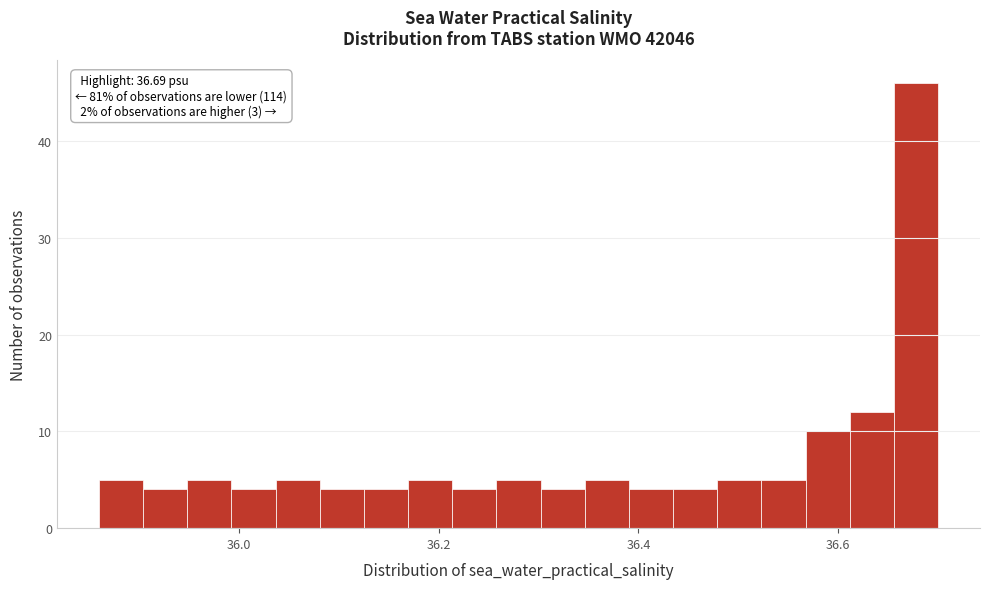

Around what value on the x-axis is the tallest bar? Give the approximate position of its centre, as read against the axis.

36.68